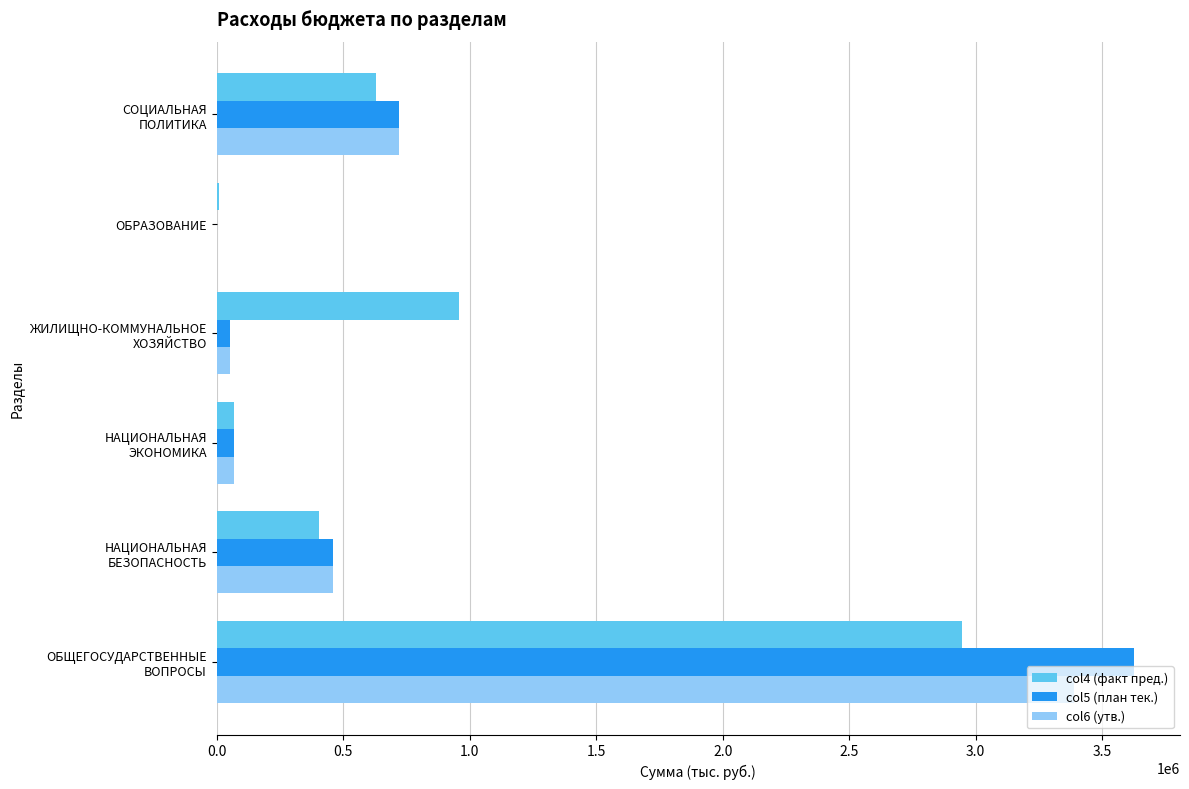

What is the highest value of the col4 (факт пред.) series?

2944291.6